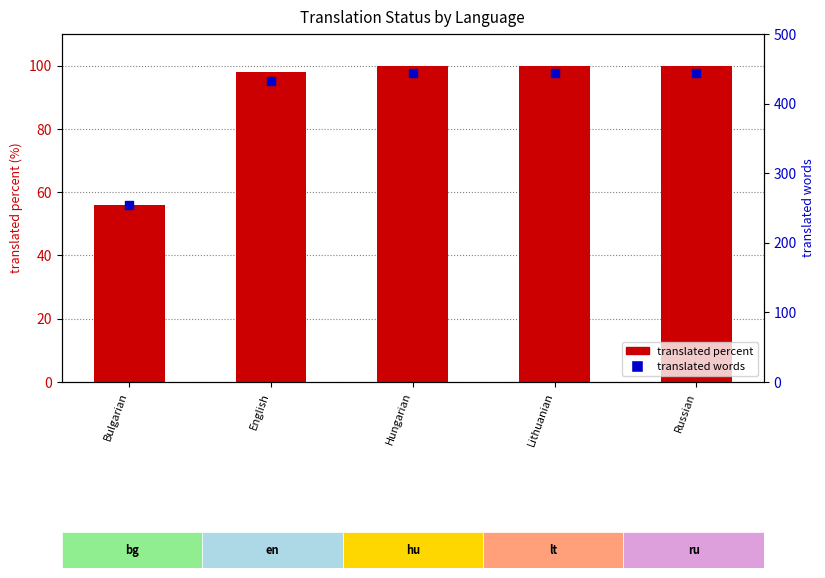

What is the total value across all series at Hungarian?

544.0